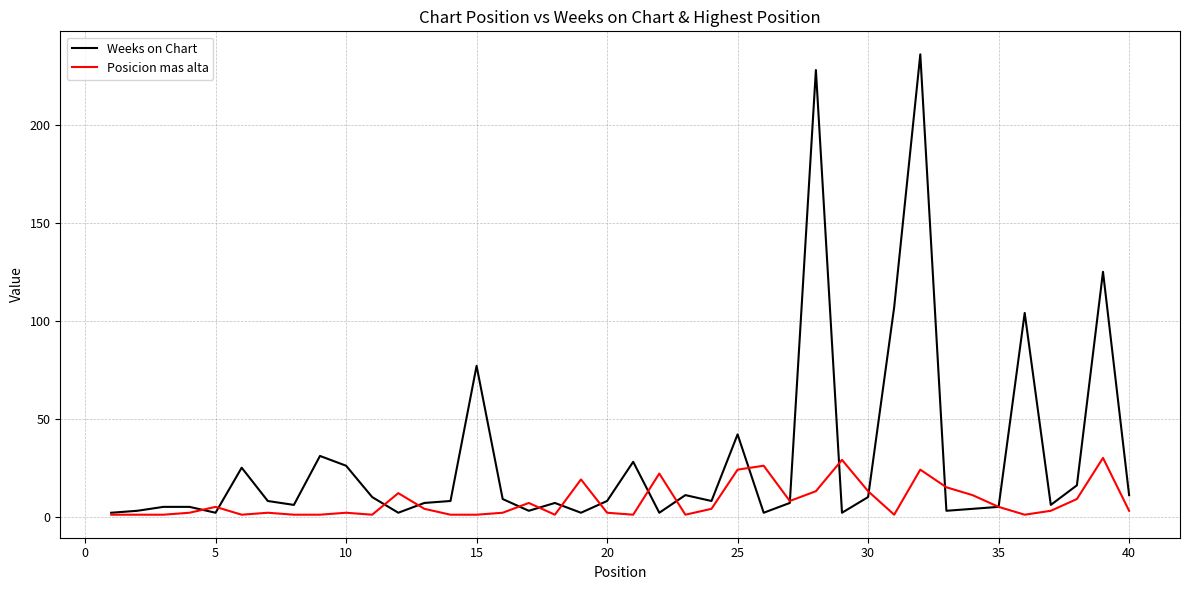

Which series has the largest range (max minus min)?

Weeks on Chart